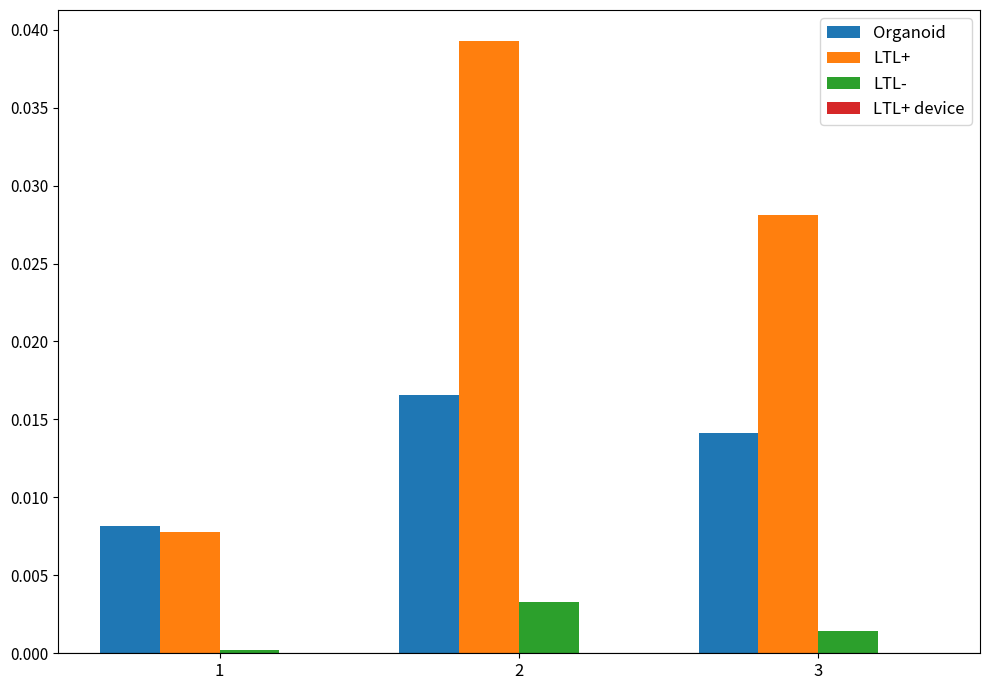

The value of LTL- at 2 is 0.0. True or false?

True